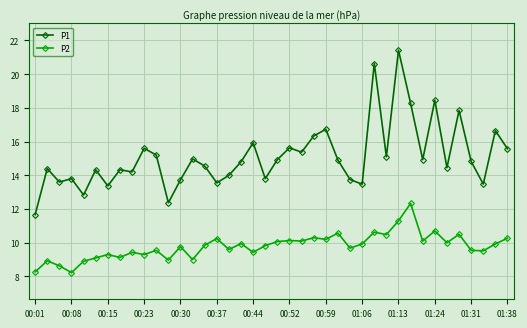

What is the value of the P2 point at the 30th from the left?

10.5